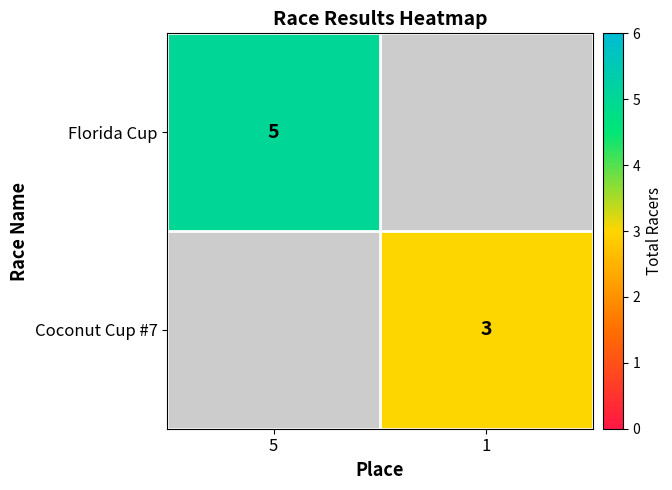

The Florida Cup series shows 2 at 5. True or false?

False